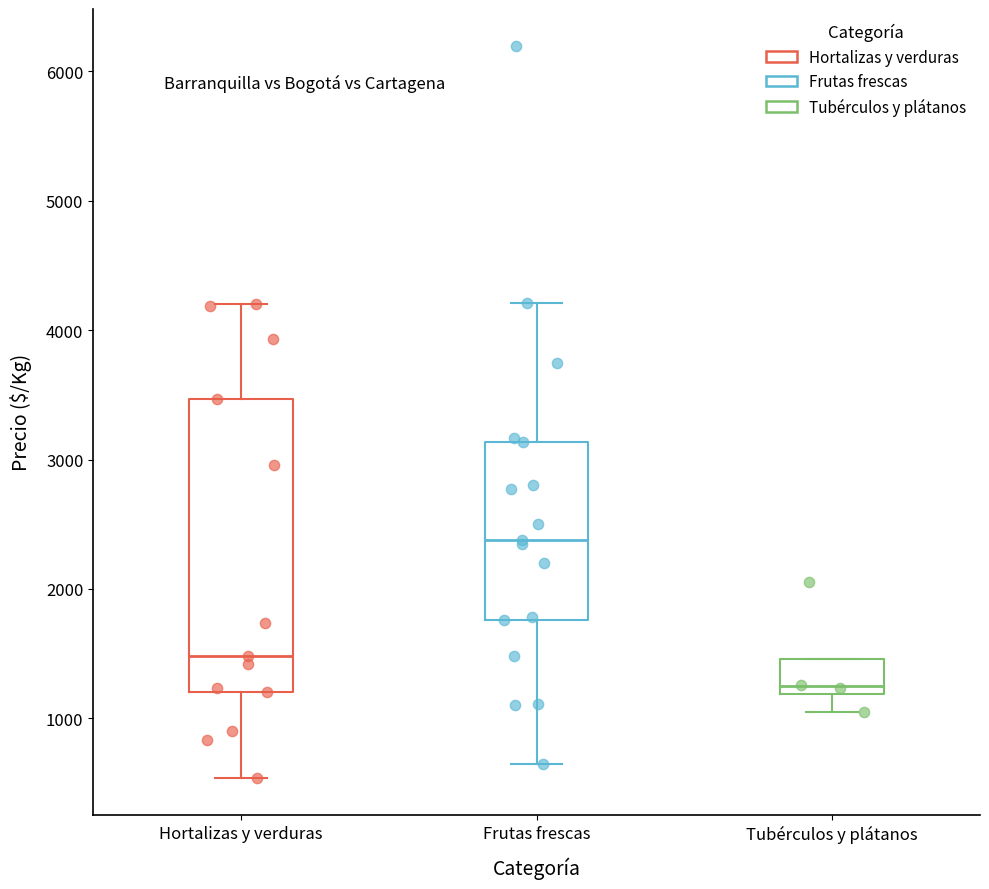

Which box is the tallest, from its lower edge to its upper edge?

Hortalizas y verduras